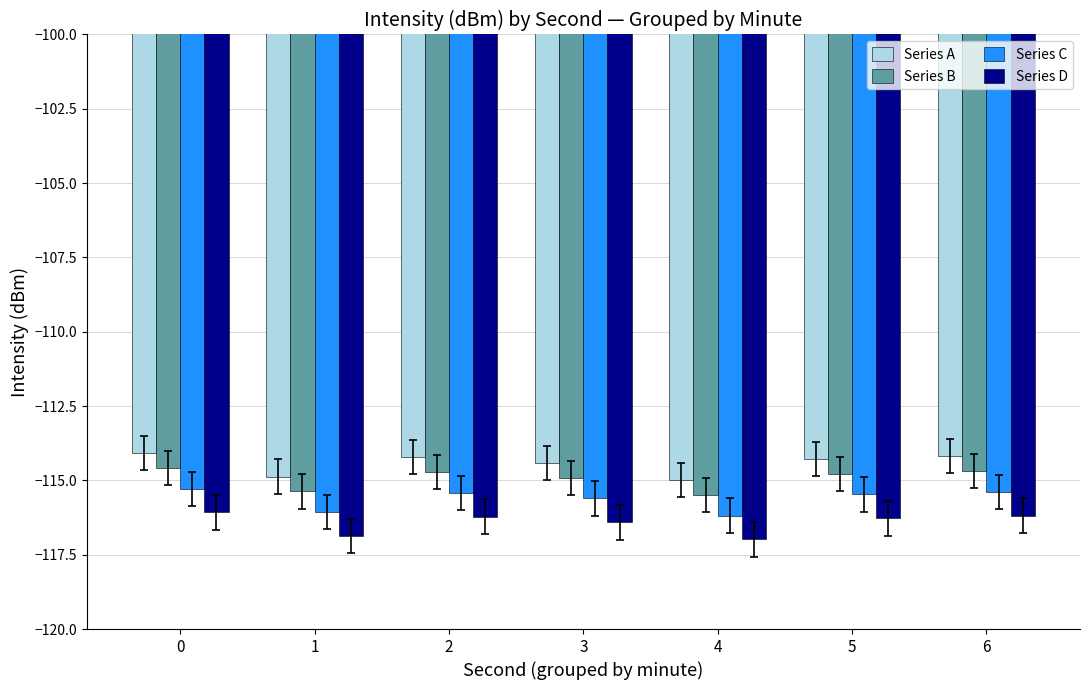

Is the value of Series B at 2 greater than the value of Series C at 4?

Yes